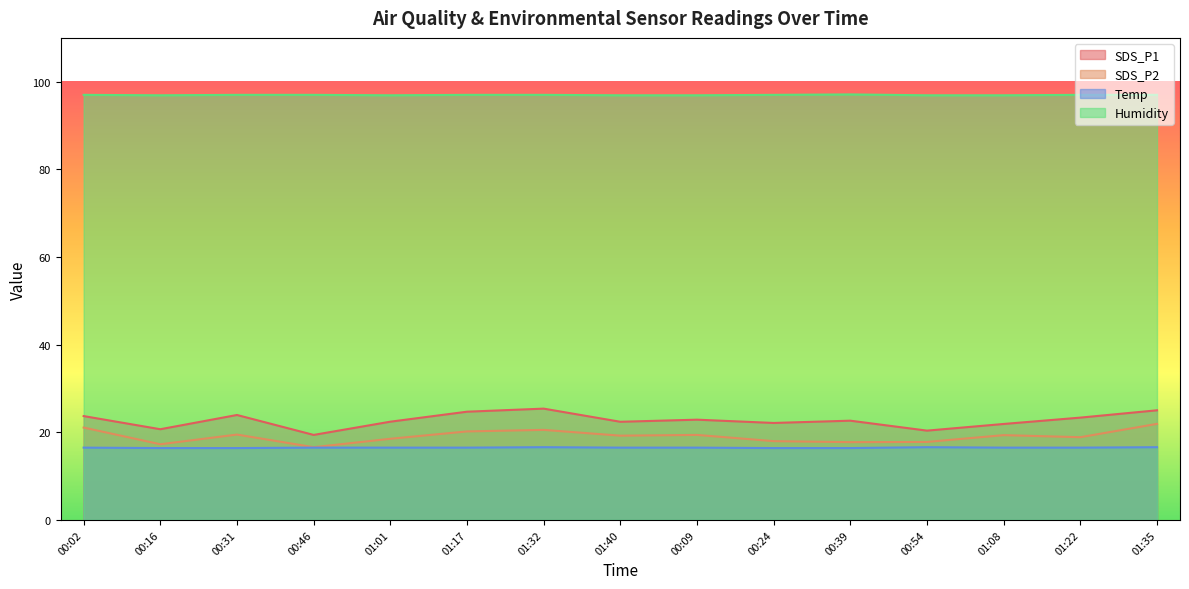

True or false: SDS_P1 has a value of 20.7 at 00:16.

True